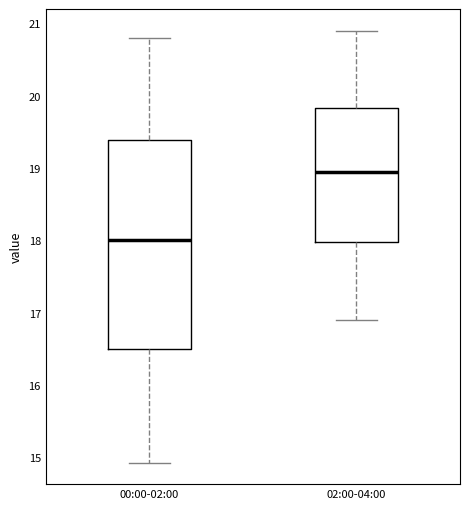

Reading left to right, read every box against the y-axis: the position of its median line, the range the box covers, and the ends of its whiskers. The values are not printed on the chart, so give them approximately, as read against the axis.

00:00-02:00: median 18.0, box 16.5 to 19.4, whiskers 14.9 to 20.8
02:00-04:00: median 19.0, box 18.0 to 19.8, whiskers 16.9 to 20.9